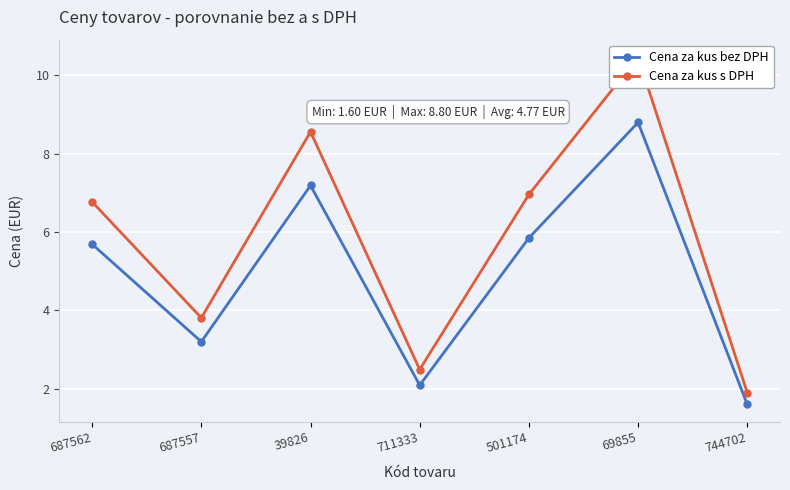

True or false: Cena za kus s DPH and Cena za kus bez DPH intersect in this chart.

False